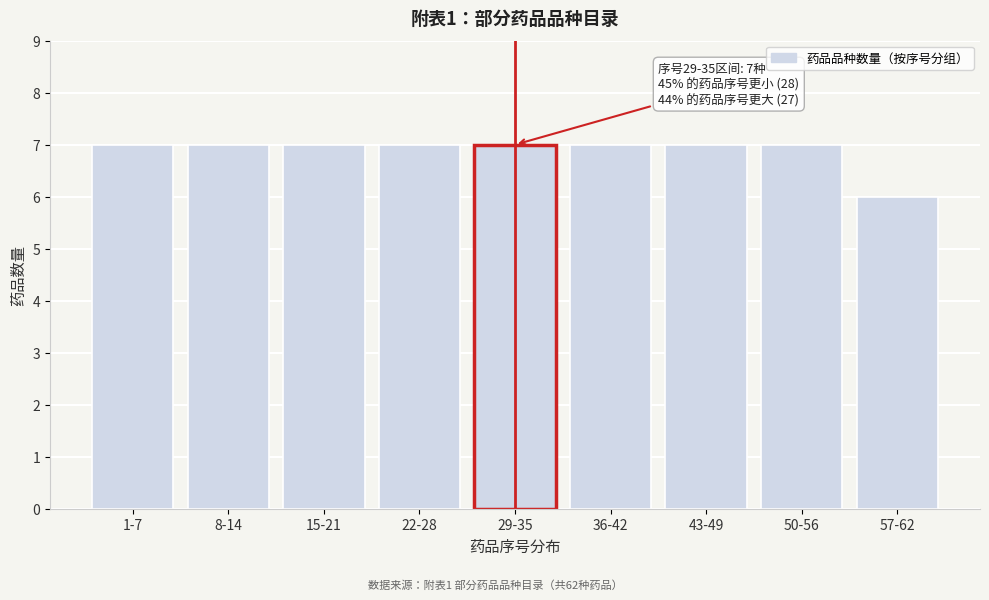

Reading left to right, transcribe all the data shown in this chart.

7	7	7	7	7	7	7	7	6